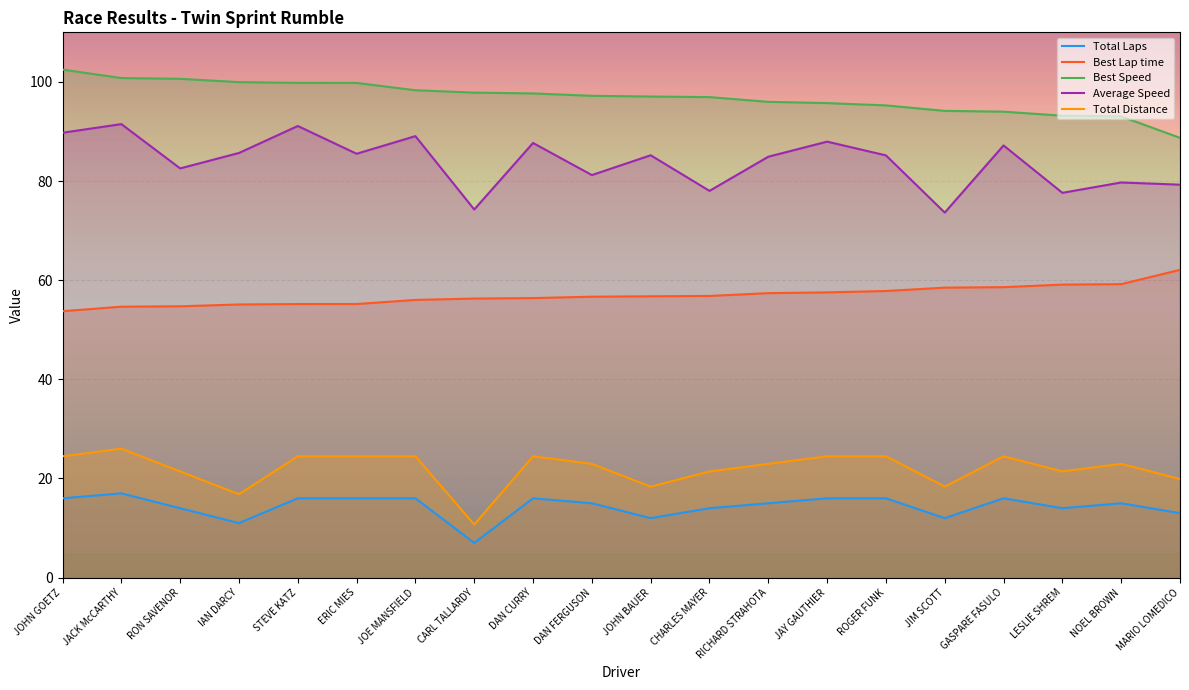

Where does the Best Speed series first go above 96?

JOHN GOETZ